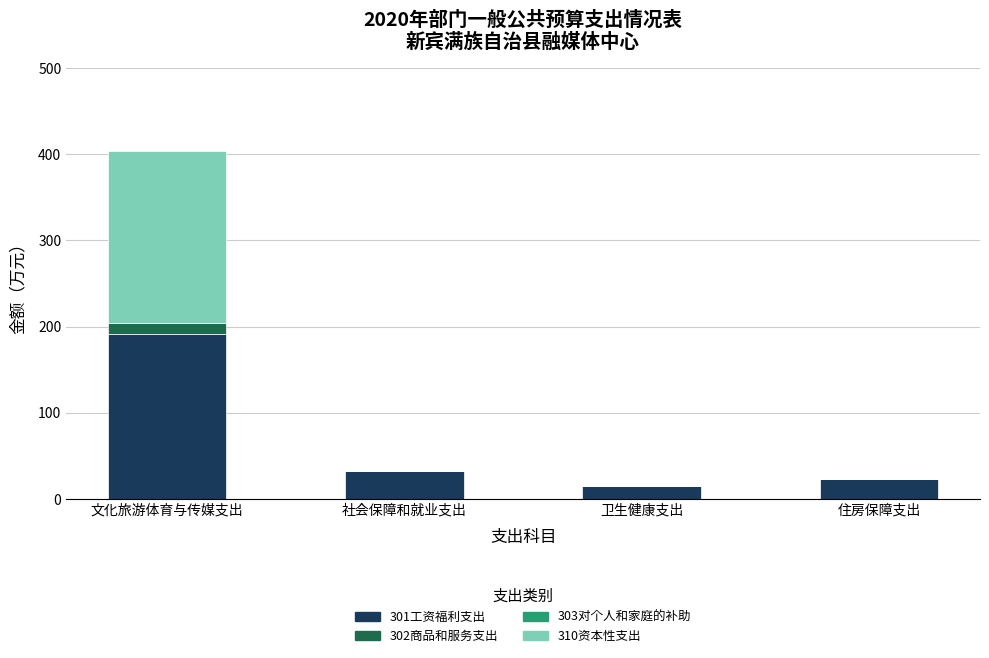

True or false: 301工资福利支出 has a value of 14.5 at 卫生健康支出.

True